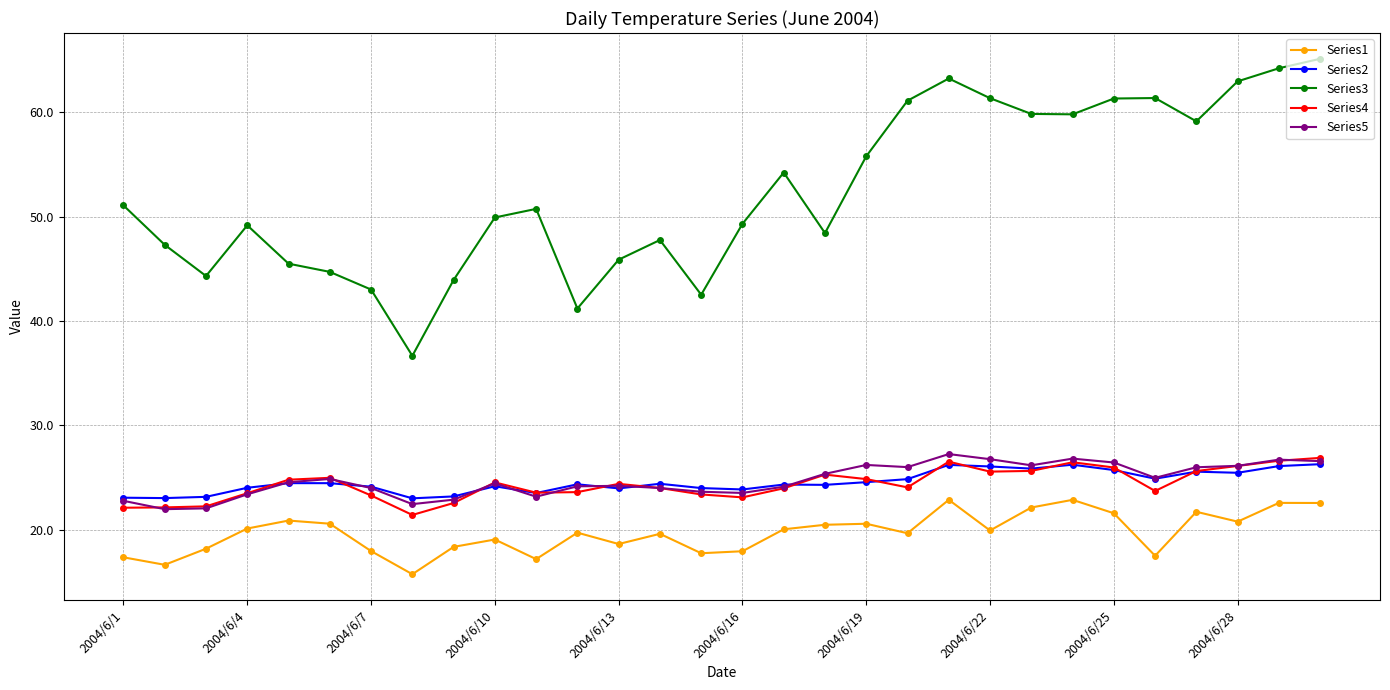

What is the minimum value shown in the chart?

15.7